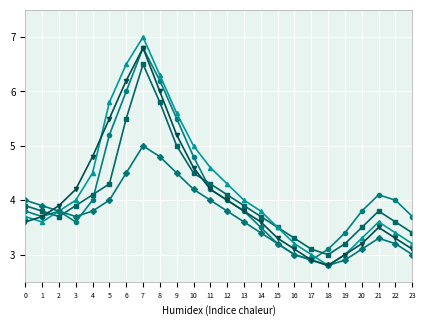

What is the difference between the highest and lowest values at 15?

0.3